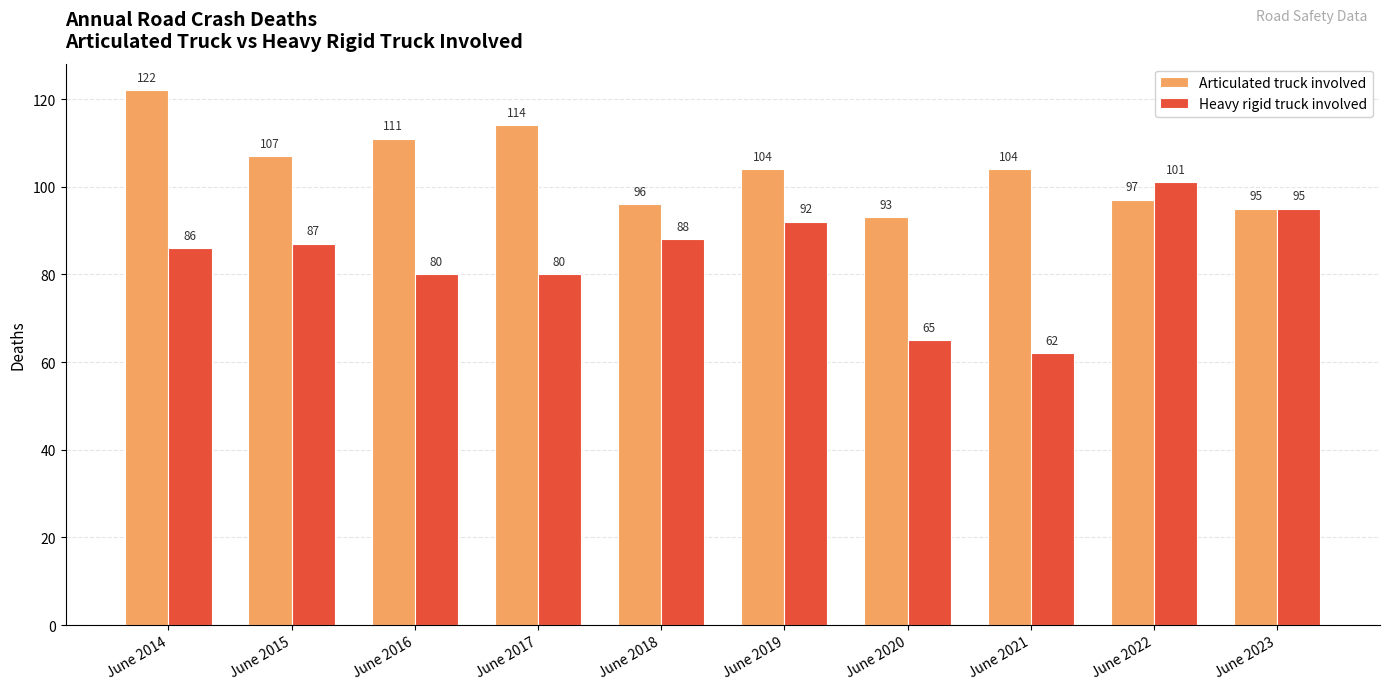

Where is Articulated truck involved nearest to the value 107?

June 2015